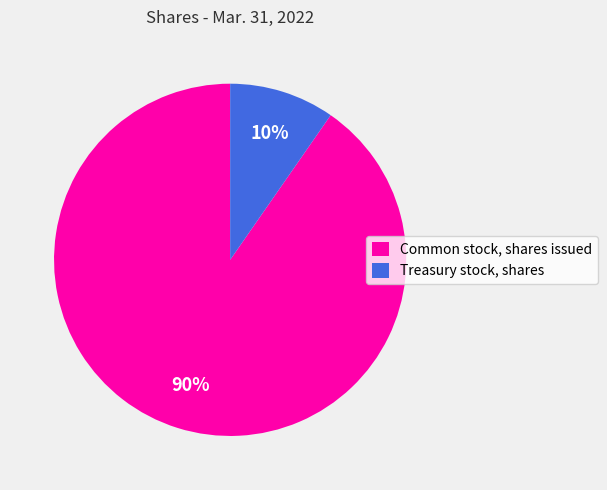

Rank the categories by value from lowest to highest.

Treasury stock, shares, Common stock, shares issued